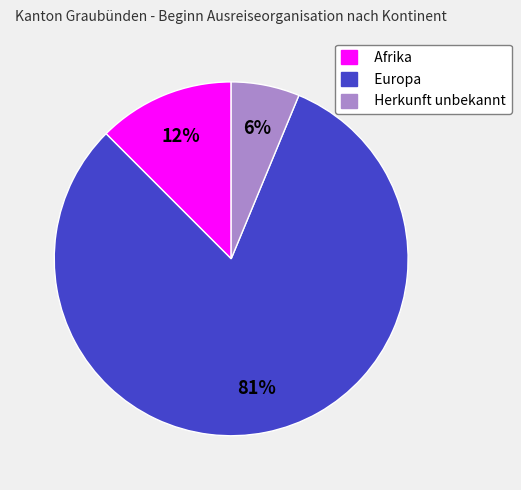

Approximately how many times larger is the value at Afrika compared to Herkunft unbekannt?

2.0